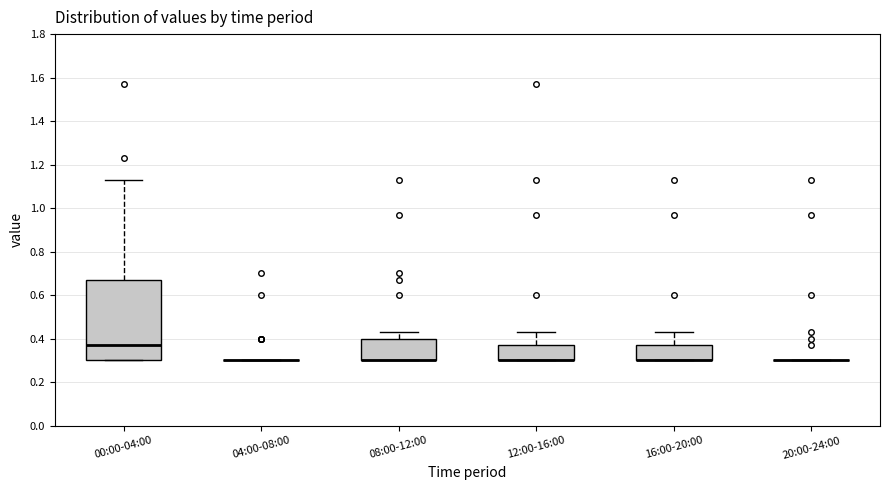

Which box is the tallest, from its lower edge to its upper edge?

00:00-04:00